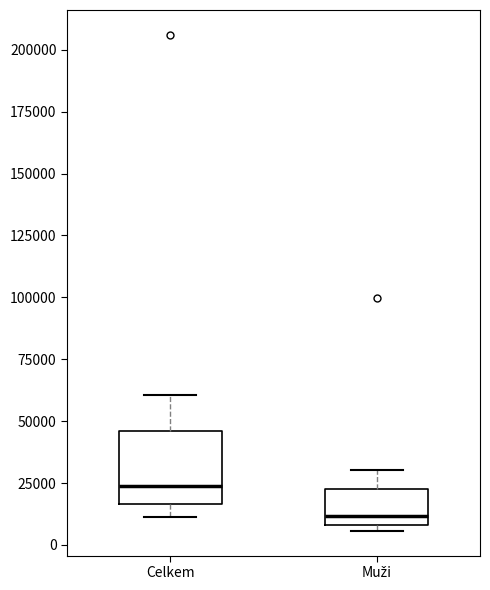

Which box is the tallest, from its lower edge to its upper edge?

Celkem